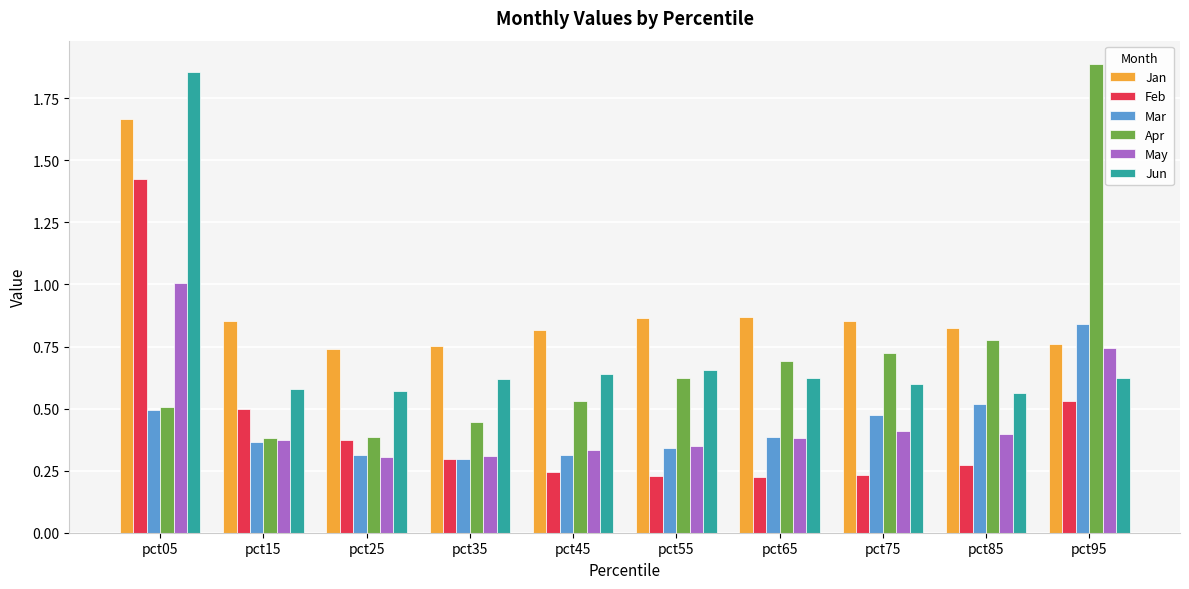

Is it true that Apr equals 2.9 at pct95?

False